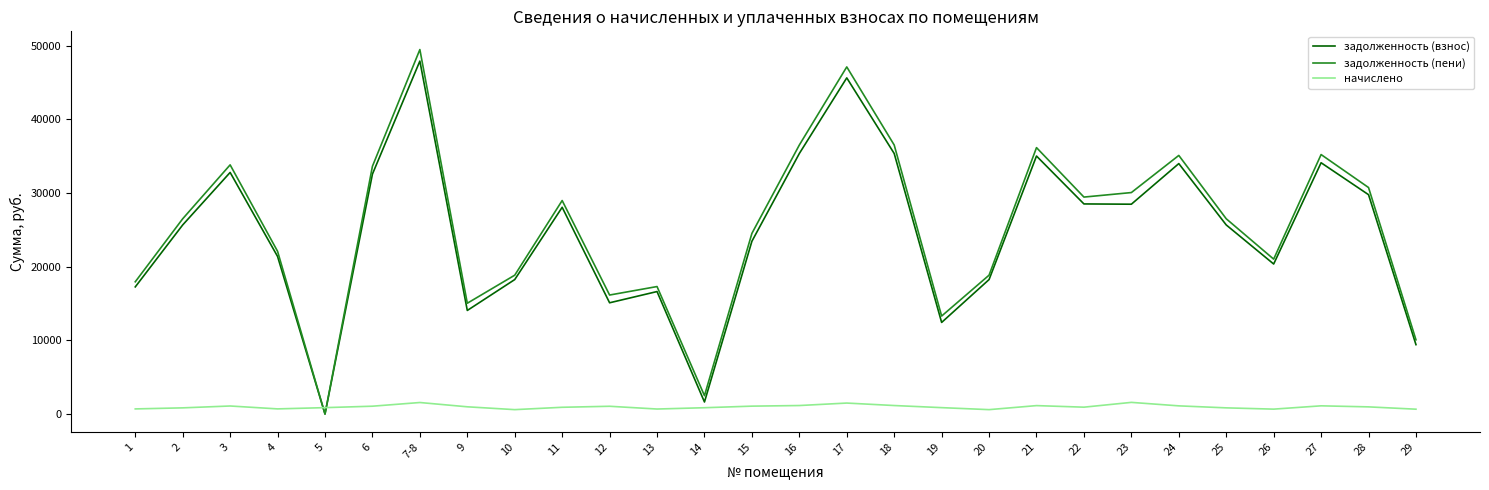

What is the difference between the highest and lowest values at 24?

33993.4